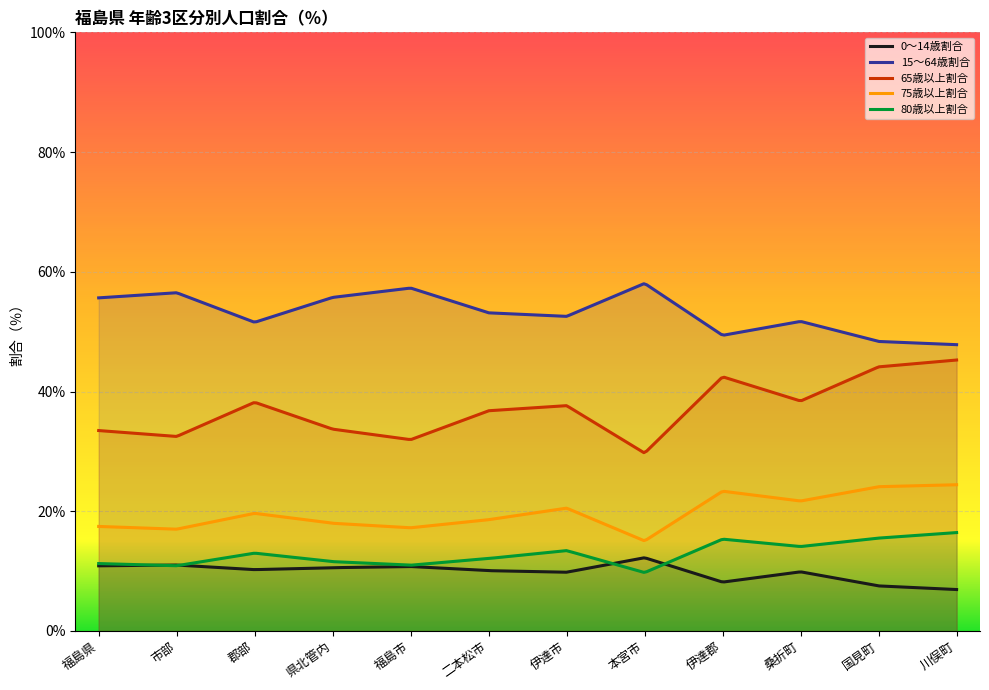

Reading left to right, what are all the values shown in this chart?

0～14歳割合: 福島県=10.9	市部=11.0	郡部=10.2	県北管内=10.6	福島市=10.8	二本松市=10.1	伊達市=9.8	本宮市=12.2	伊達郡=8.2	桑折町=9.9	国見町=7.5	川俣町=6.9
15～64歳割合: 福島県=55.6	市部=56.5	郡部=51.6	県北管内=55.7	福島市=57.3	二本松市=53.1	伊達市=52.6	本宮市=58.1	伊達郡=49.4	桑折町=51.7	国見町=48.4	川俣町=47.8
65歳以上割合: 福島県=33.5	市部=32.5	郡部=38.2	県北管内=33.7	福島市=32.0	二本松市=36.8	伊達市=37.6	本宮市=29.7	伊達郡=42.5	桑折町=38.4	国見町=44.1	川俣町=45.3
75歳以上割合: 福島県=17.5	市部=17.0	郡部=19.6	県北管内=18.0	福島市=17.2	二本松市=18.6	伊達市=20.5	本宮市=15.0	伊達郡=23.3	桑折町=21.7	国見町=24.1	川俣町=24.4
80歳以上割合: 福島県=11.3	市部=10.9	郡部=13.0	県北管内=11.6	福島市=11.0	二本松市=12.1	伊達市=13.4	本宮市=9.8	伊達郡=15.3	桑折町=14.1	国見町=15.5	川俣町=16.4